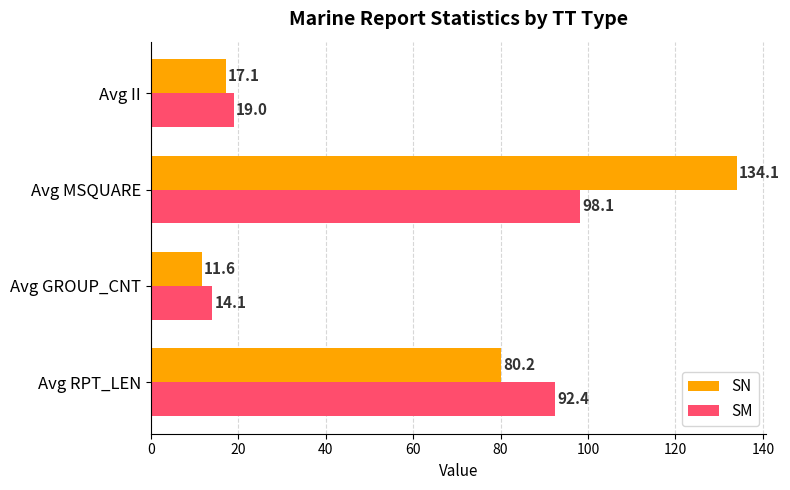

At which category is the sum across all series the highest?

Avg MSQUARE